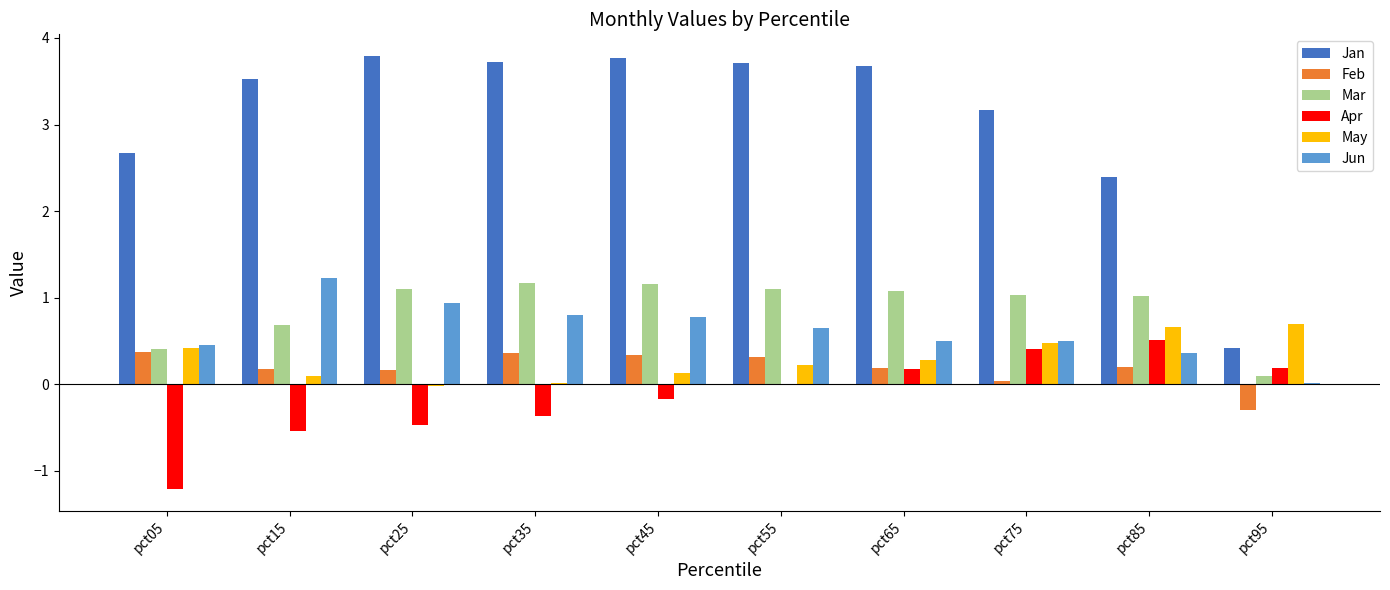

What is the greatest value displayed?

3.8